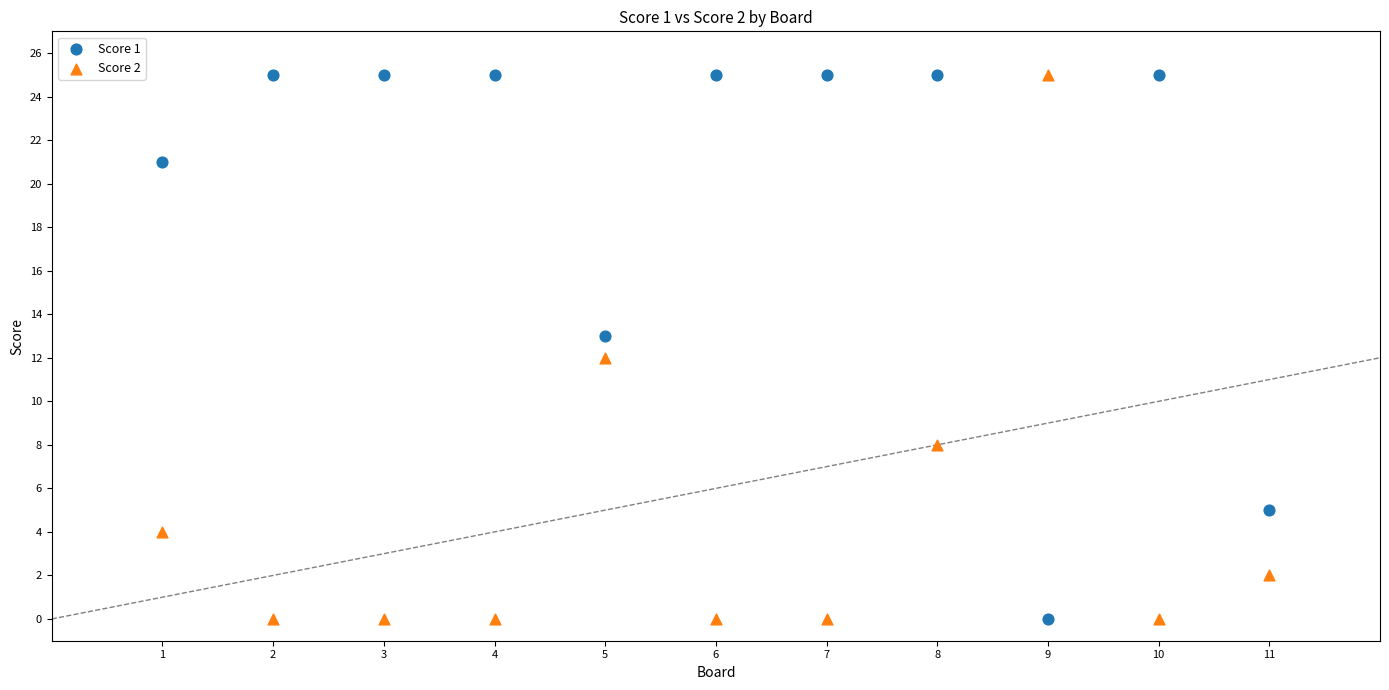

What is the X range (max minus min) for the scatter plot?

10